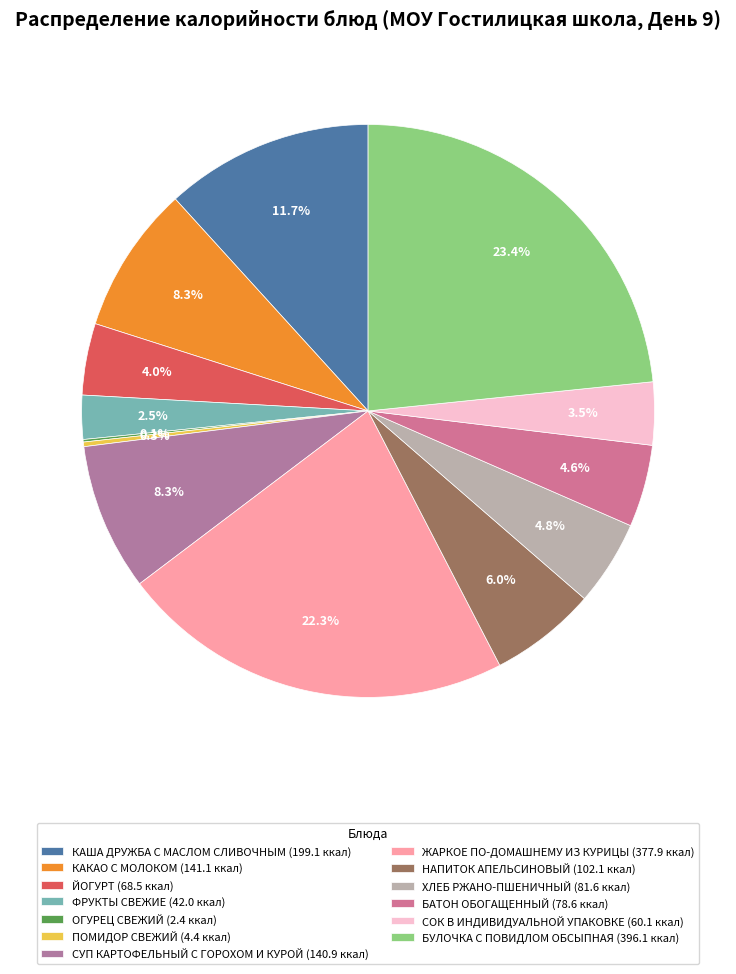

Does КАКАО С МОЛОКОМ account for over 50% of the chart?

No